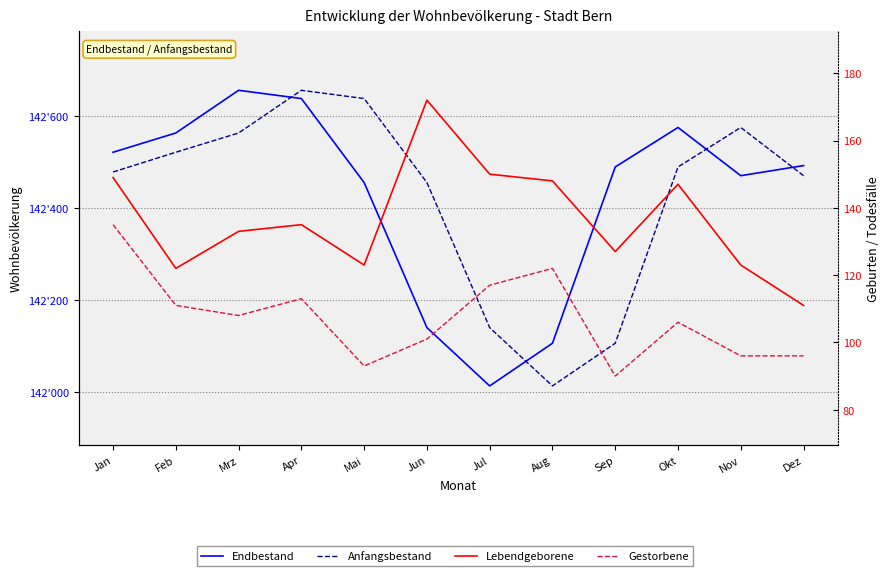

Reading left to right, list all the values displayed in this chart.

Endbestand: 142522	142564	142657	142639	142456	142140	142013	142106	142490	142576	142471	142493
Anfangsbestand: 142479	142522	142564	142657	142639	142456	142140	142013	142106	142490	142576	142471
Lebendgeborene: 149	122	133	135	123	172	150	148	127	147	123	111
Gestorbene: 135	111	108	113	93	101	117	122	90	106	96	96